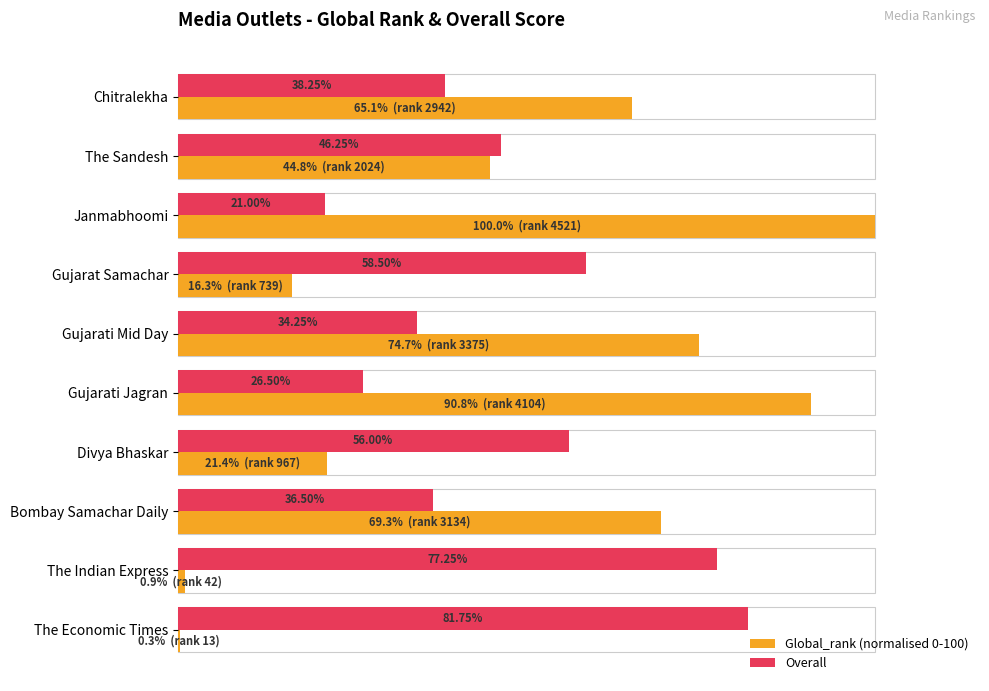

Between Chitralekha and Gujarat Samachar, which series saw the biggest shift?

Global_rank (normalised 0-100)